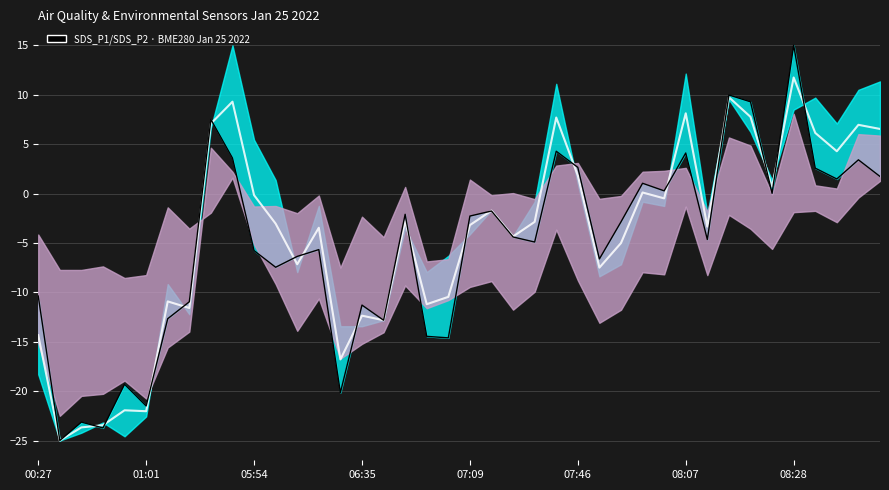

What value does the Centre series have at 37?

4.3